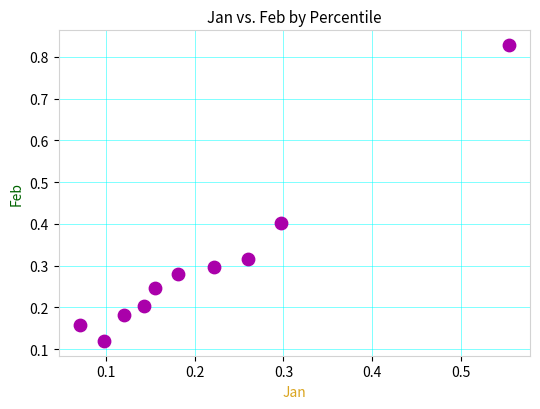

What is the range of X values (max minus min)?

0.5